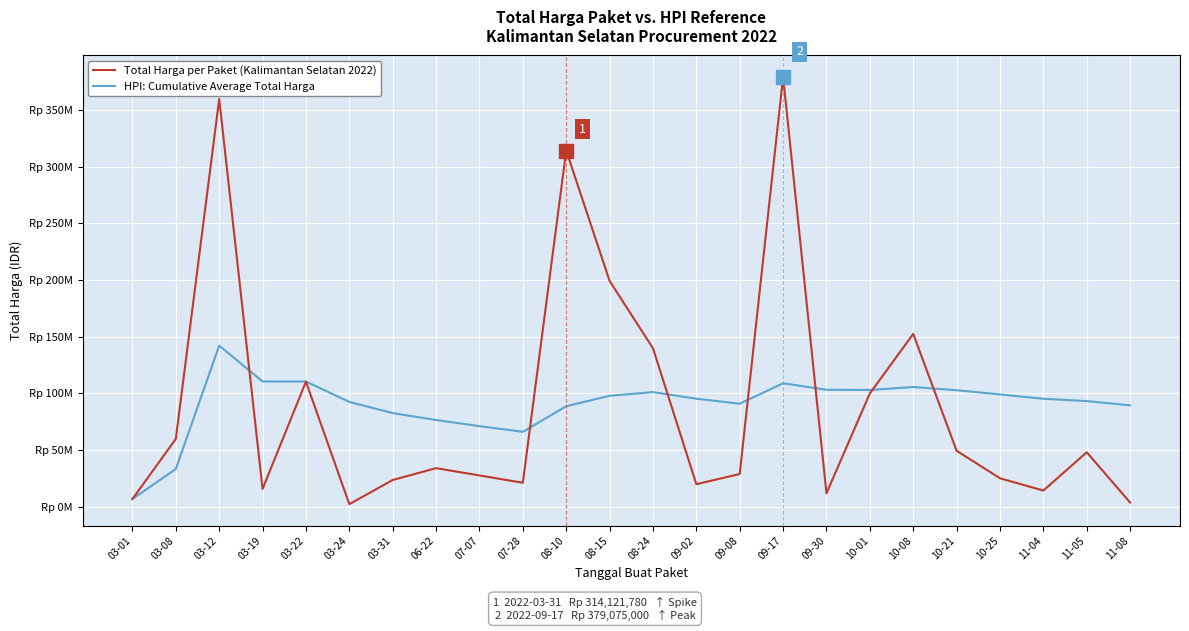

What is the difference between the maximum and minimum values in the HPI: Cumulative Average Total Harga series?

135187666.7